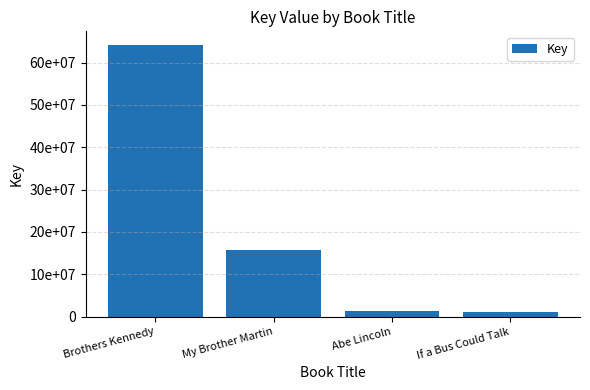

Where does the data first go above 15675890?

Brothers Kennedy